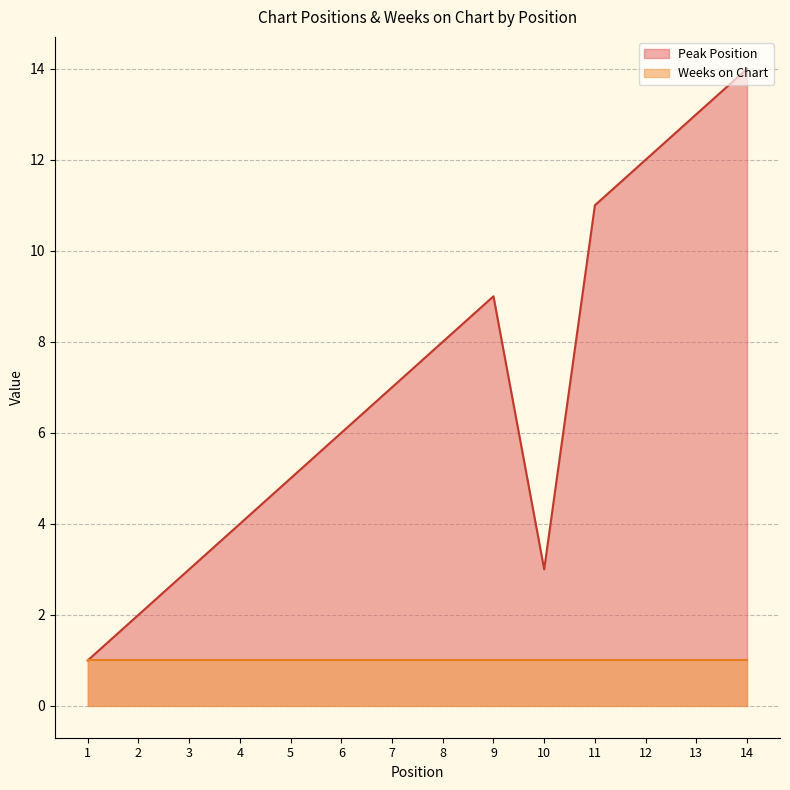

Where is the first local maximum?

9